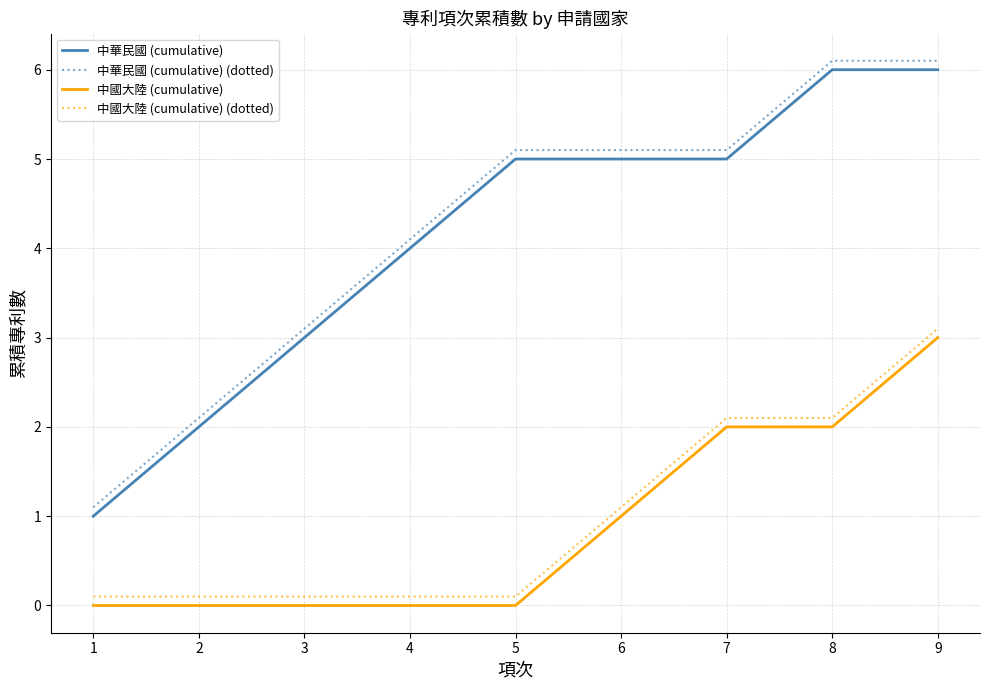

What is the spread (max minus min) of values at 9?

3.1